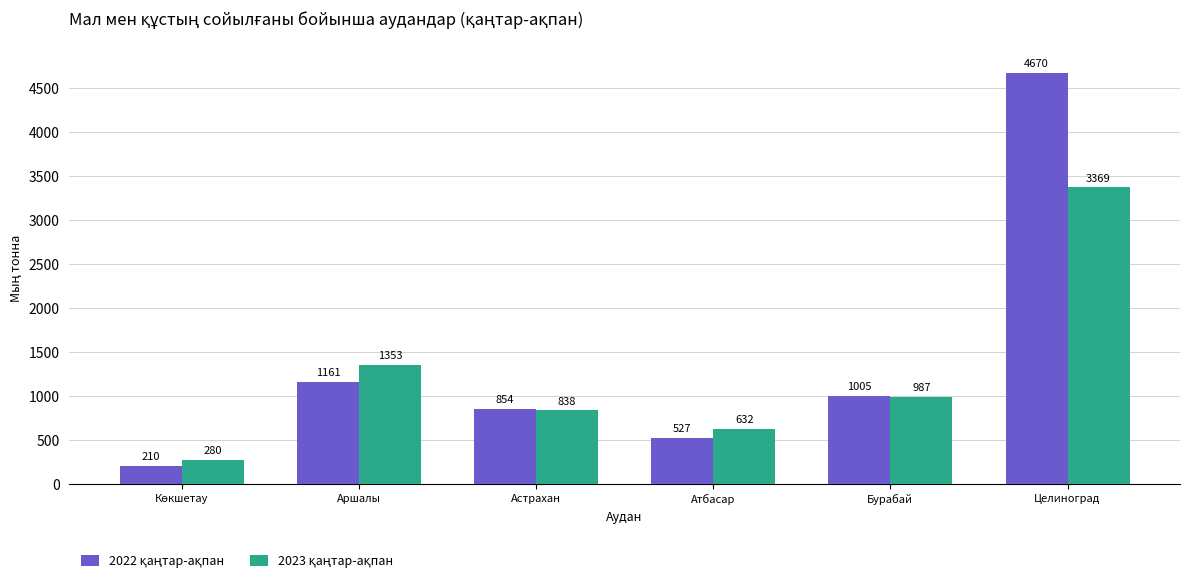

At which category is the sum across all series the highest?

Целиноград